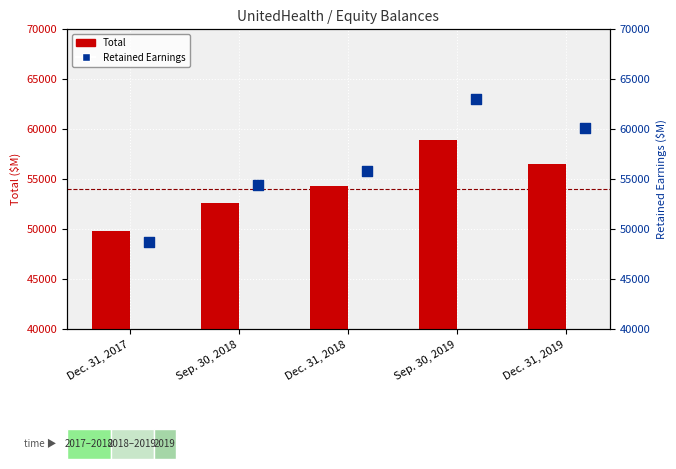

Which series reaches the minimum Y coordinate?

Retained Earnings